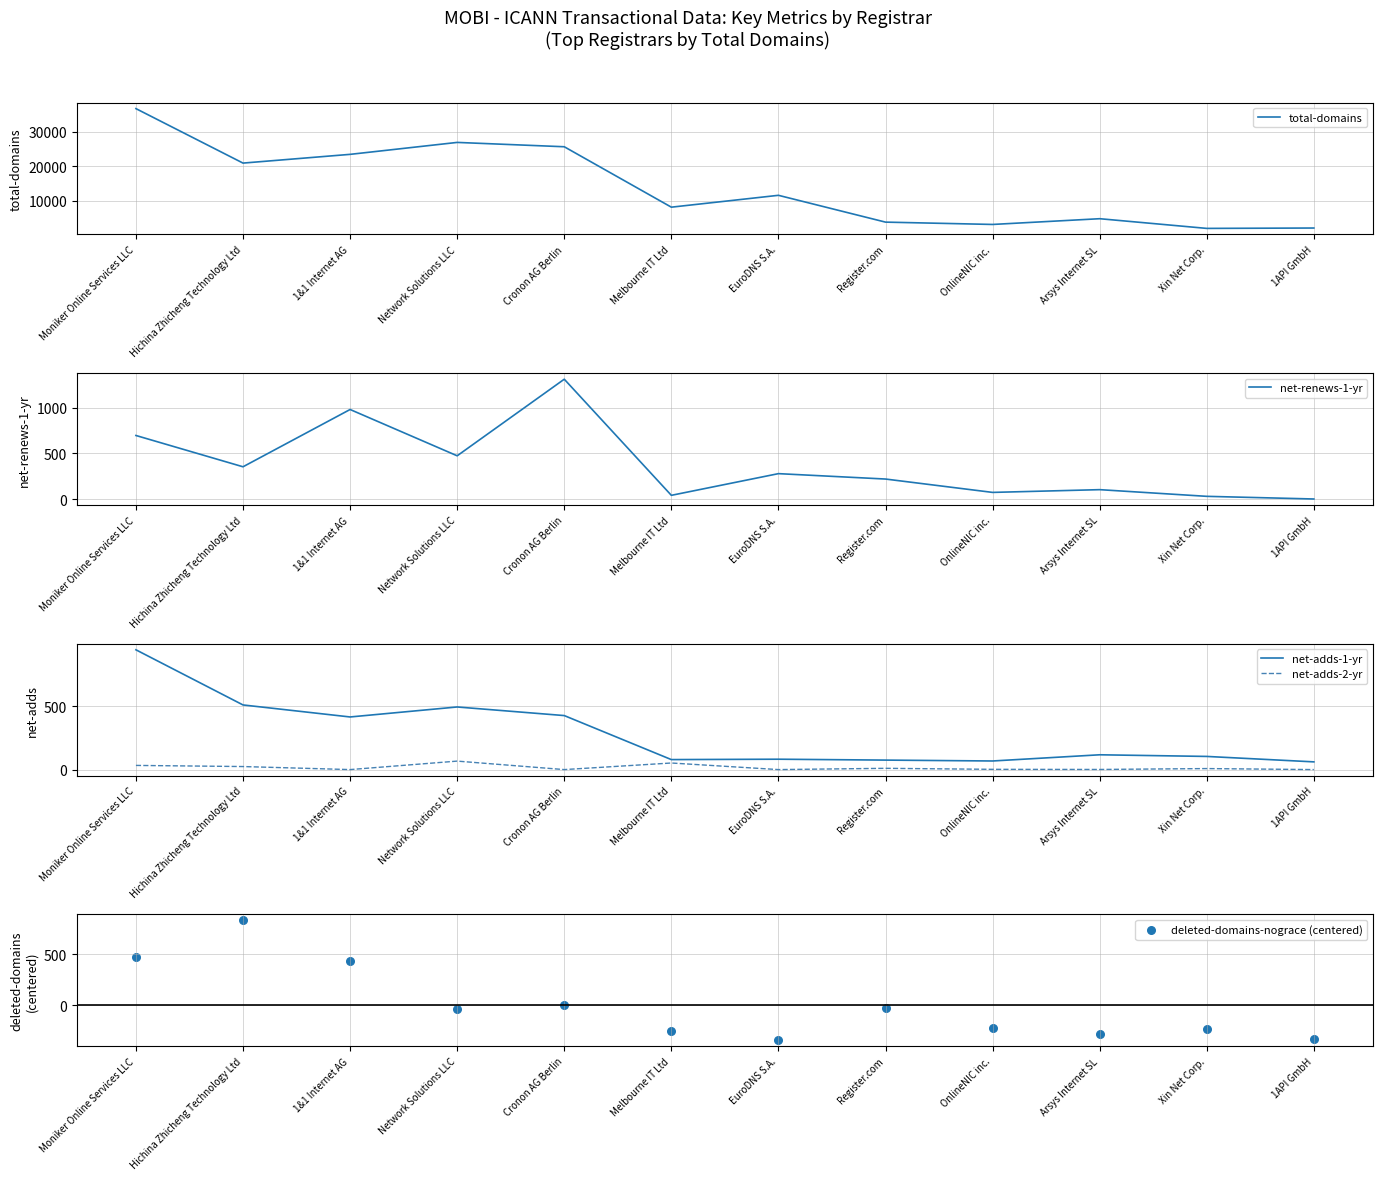

Which series has the widest spread of Y values?

total-domains